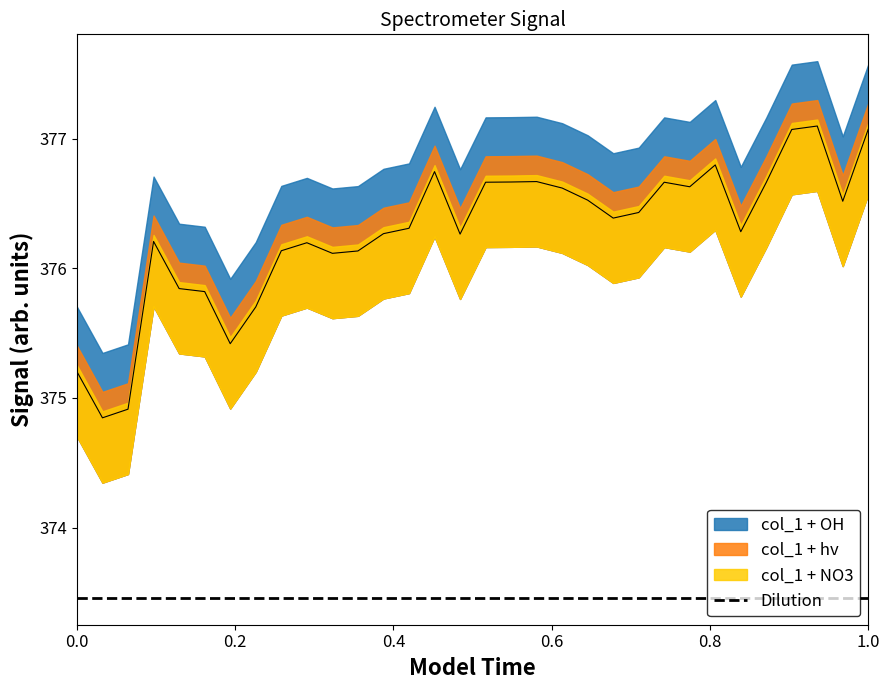

What is the ratio of the value at 222.6447 to the value at 220.9264?

1.0